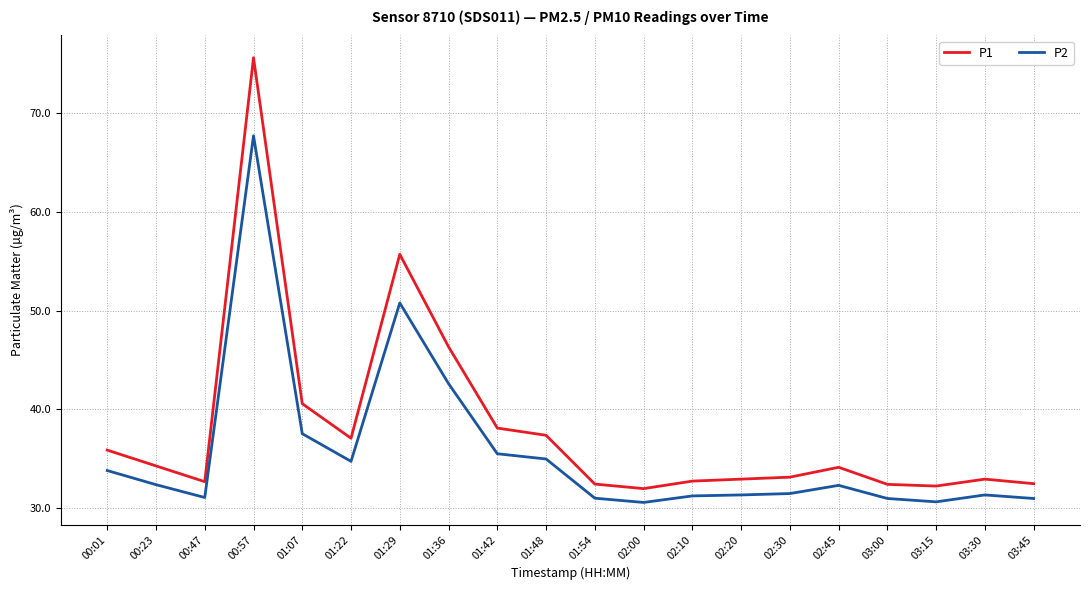

Where is the first local maximum for P1?

00:57